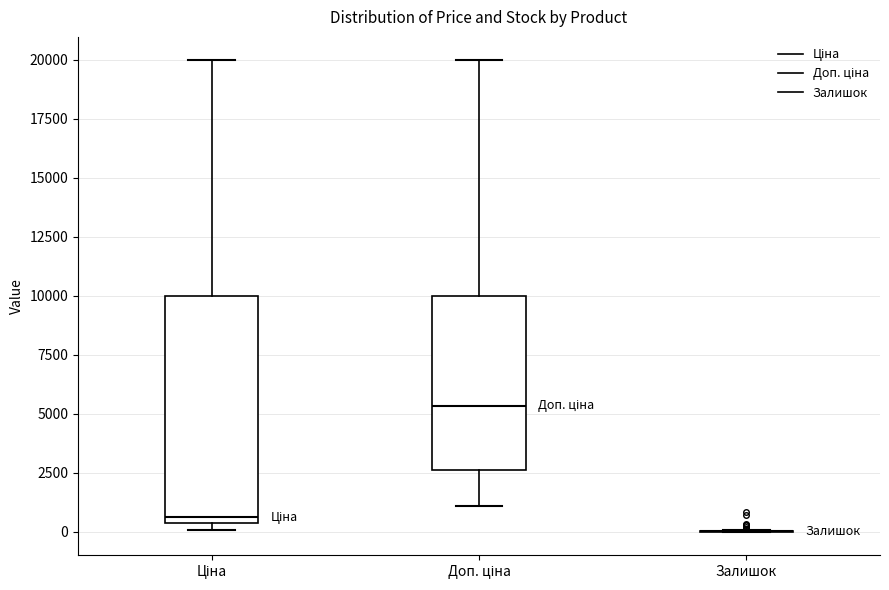

Which box is the tallest, from its lower edge to its upper edge?

Ціна